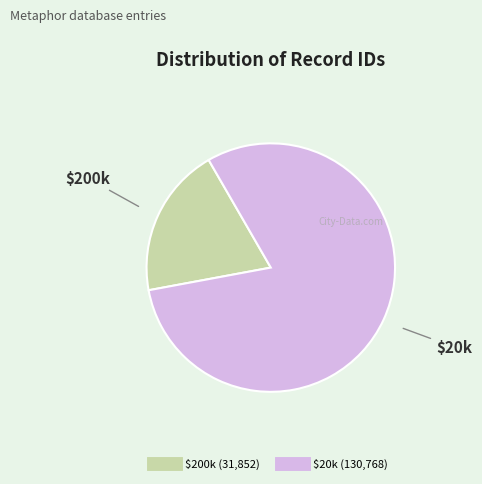

Is there any slice that represents more than half of the pie?

Yes